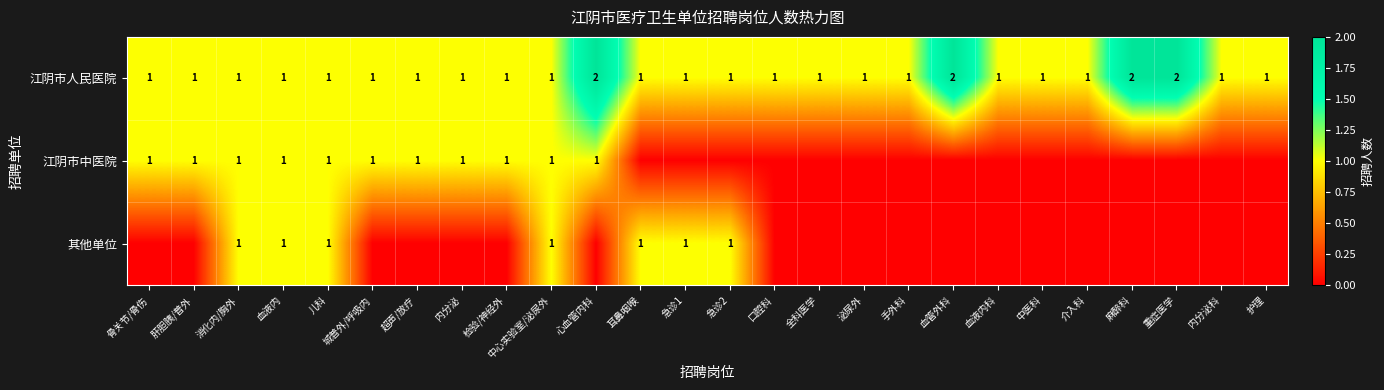

True or false: 其他单位 has a value of 2 at 中心实验室/泌尿外.

False